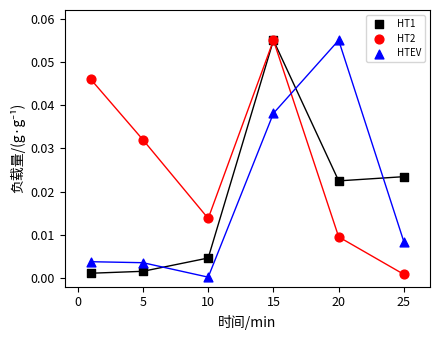

What are all the series names shown in the legend?

HT1, HT2, HTEV